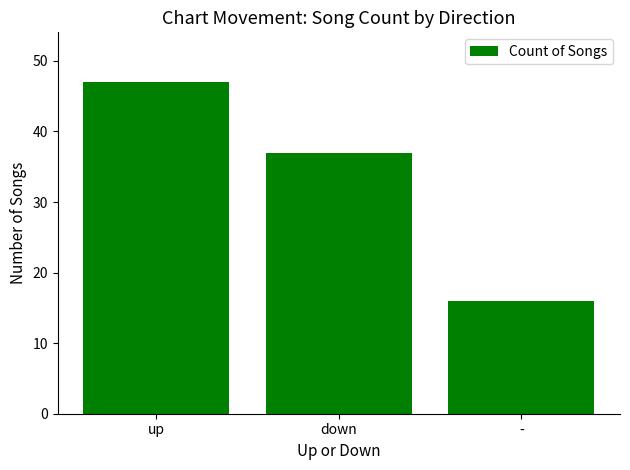

Which category has the lowest value across all series?

-